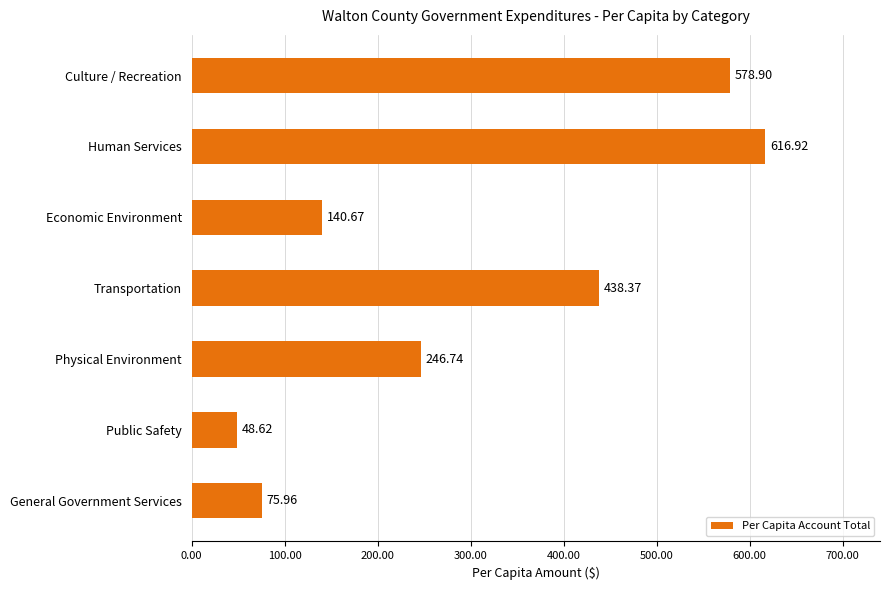

Approximately how many times larger is the value at Culture / Recreation compared to General Government Services?

7.6